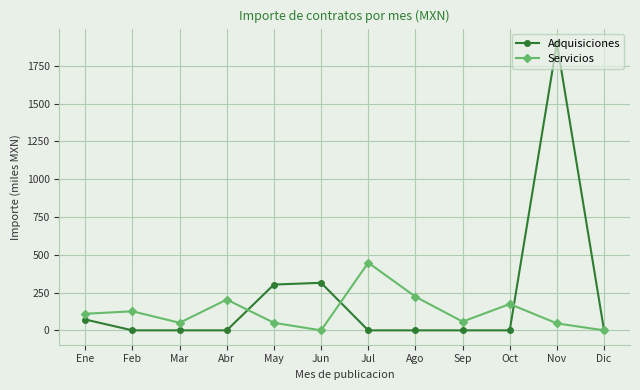

In Adquisiciones, how many points are higher than both neighbors (excluding endpoints)?

2